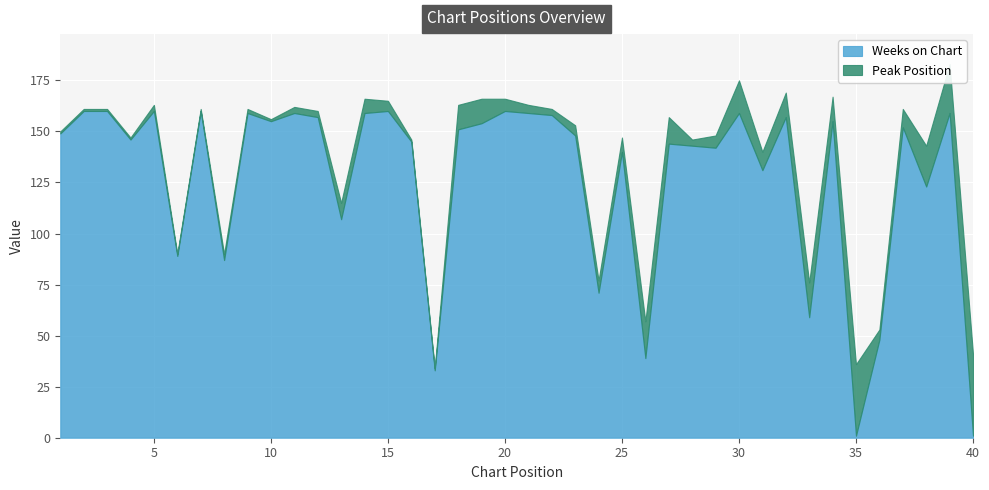

What are all the series names shown in the legend?

Peak Position, Weeks on Chart